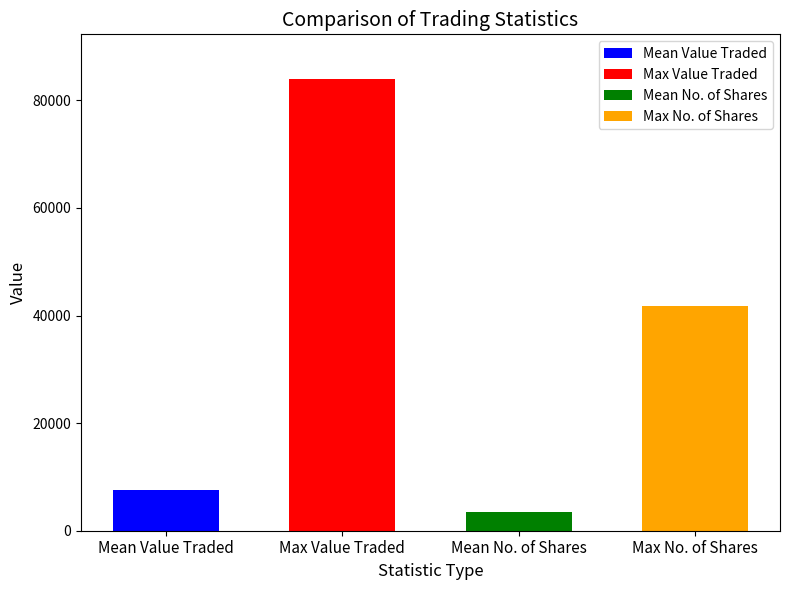

True or false: High has a value of 2.8 at 5.

False